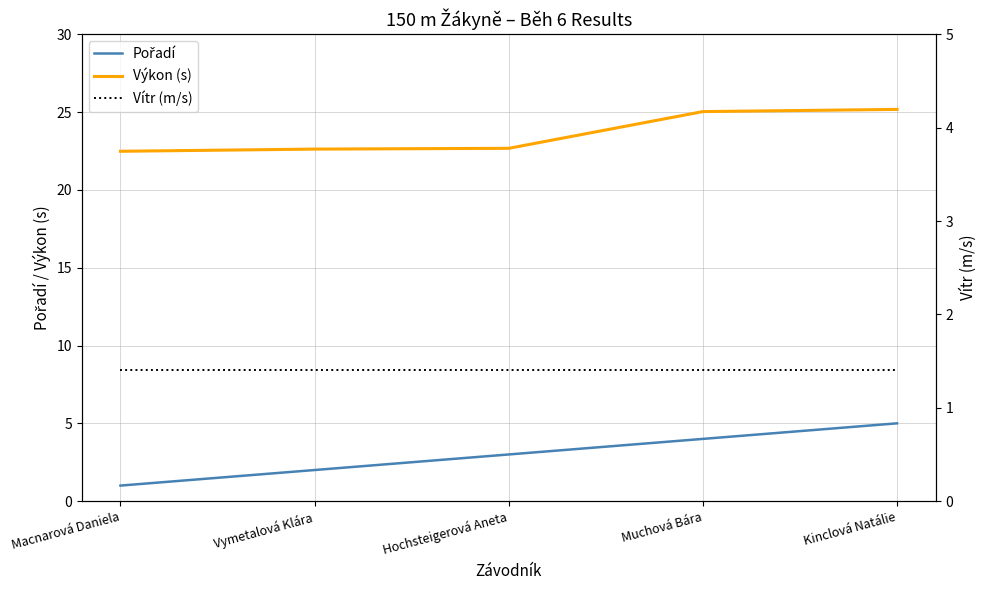

What is the average value of the Vítr (m/s) series?

1.4